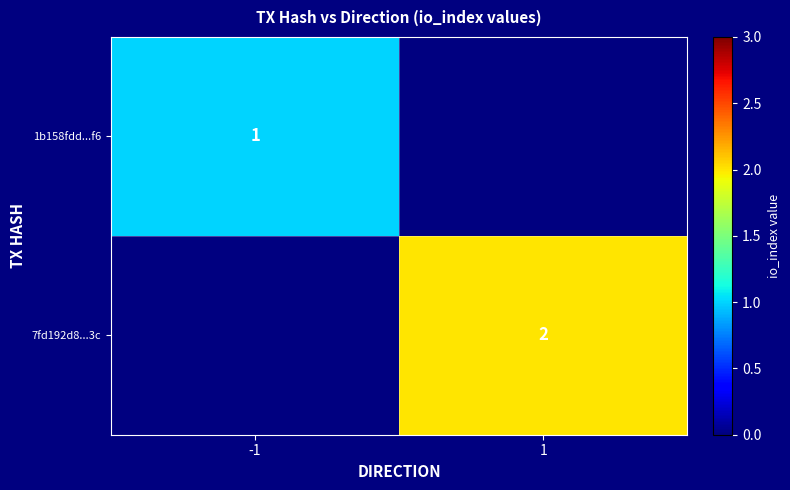

Between -1 and 1, which is larger?

1